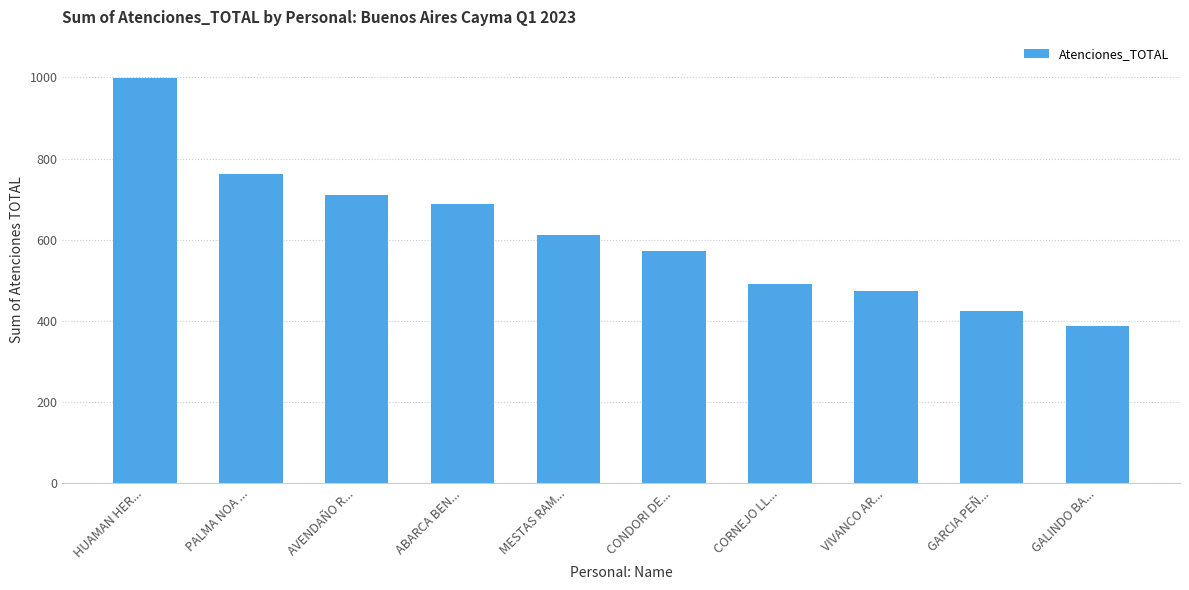

Reading left to right, extract all data points from this chart.

998	762	709	689	611	573	491	472	424	388